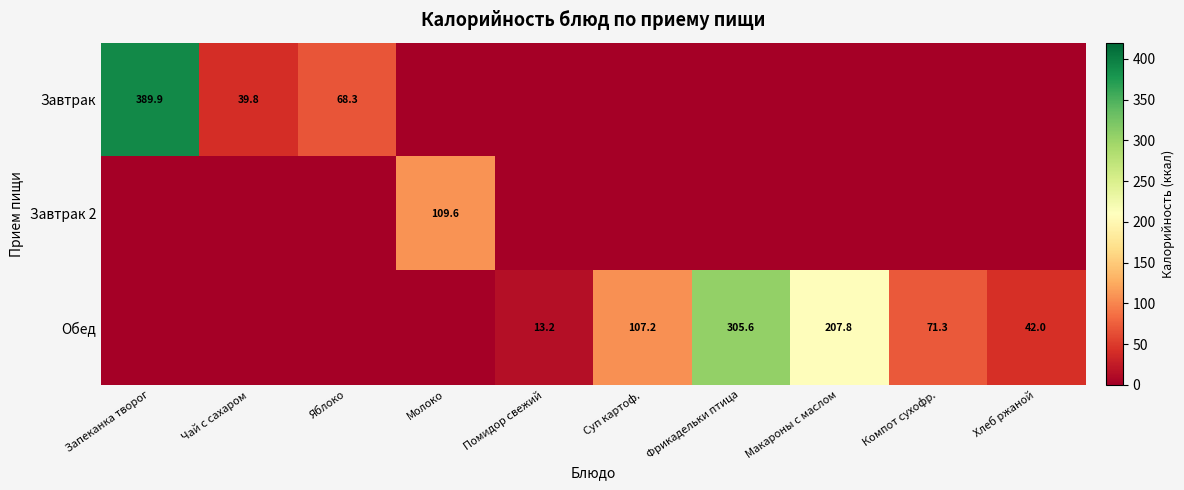

True or false: Завтрак has a value of 68.3 at Яблоко.

True